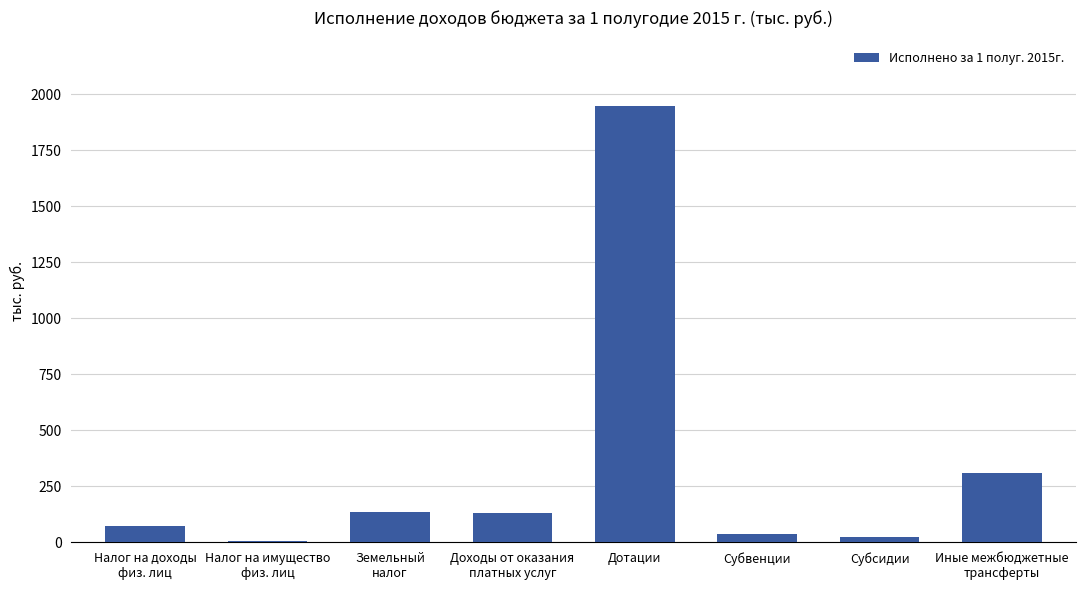

What is the difference between the maximum and minimum values?

1939.5